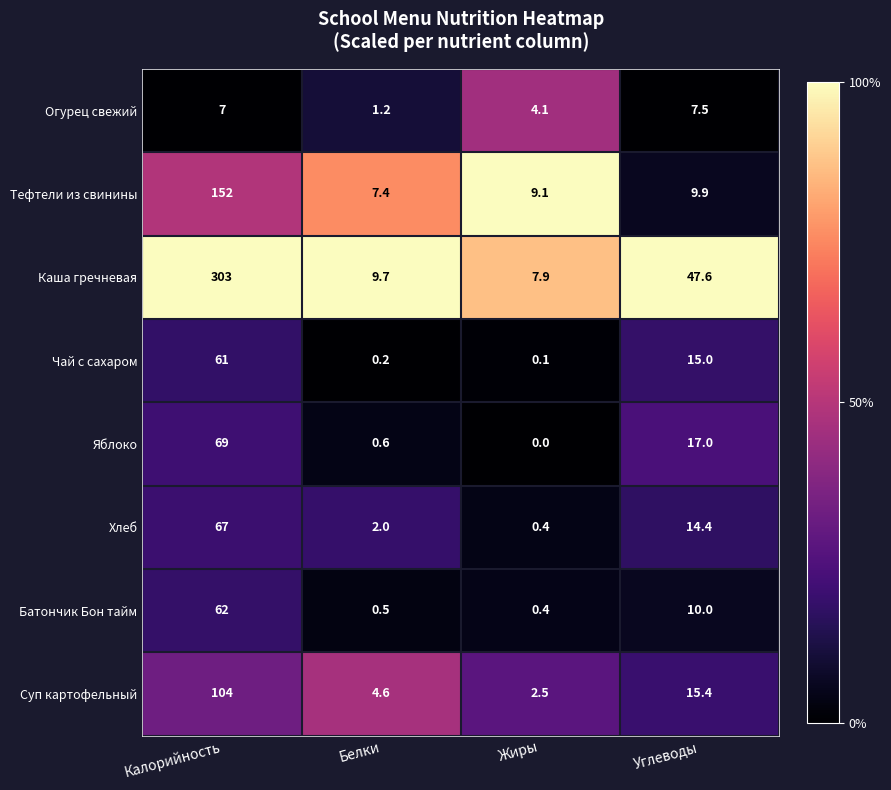

Which series has the largest range (max minus min)?

Каша гречневая